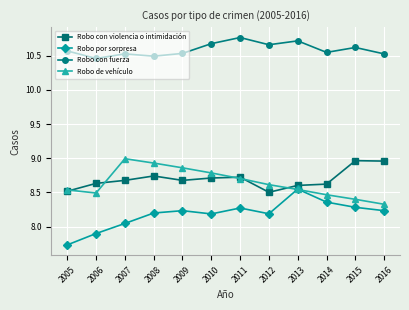

What are all the series names shown in the legend?

Robo con violencia o intimidación, Robo por sorpresa, Robo con fuerza, Robo de vehículo